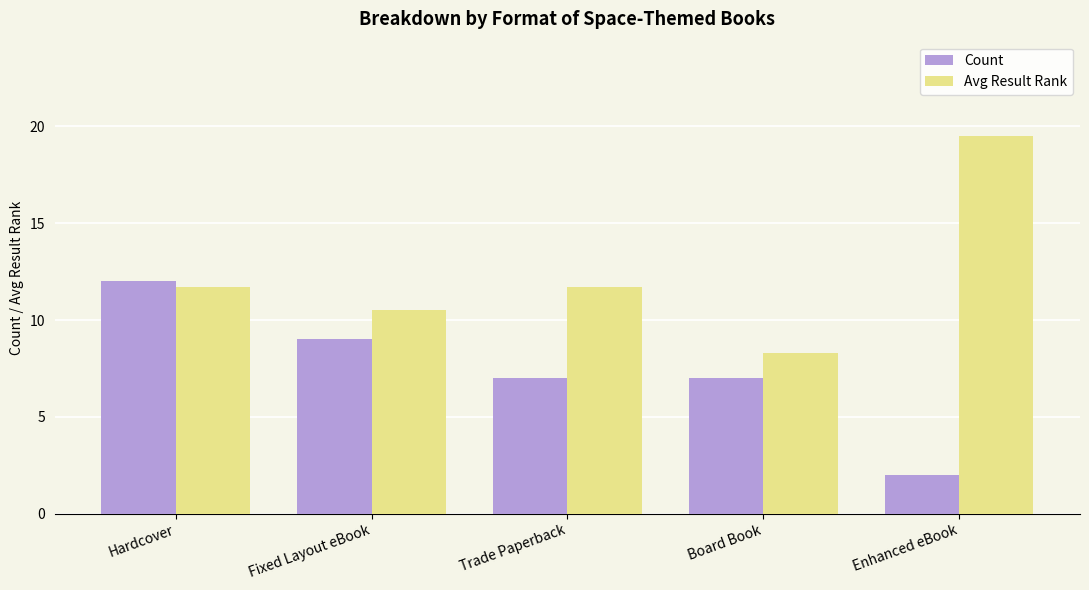

What are all the series names shown in the legend?

Count, Avg Result Rank